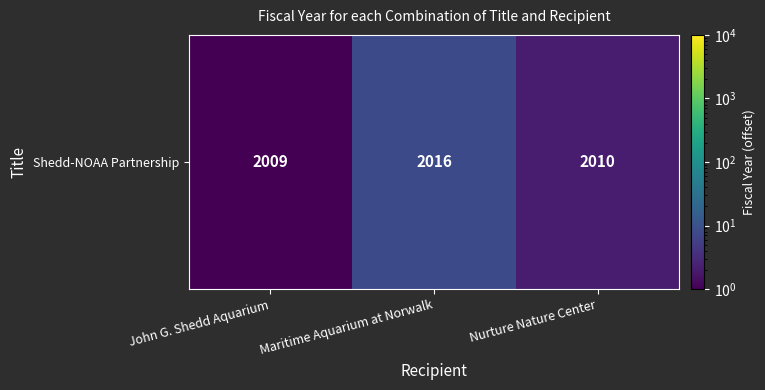

Reading right to left, list all the values displayed in this chart.

Nurture Nature Center=2	Maritime Aquarium at Norwalk=8	John G. Shedd Aquarium=1